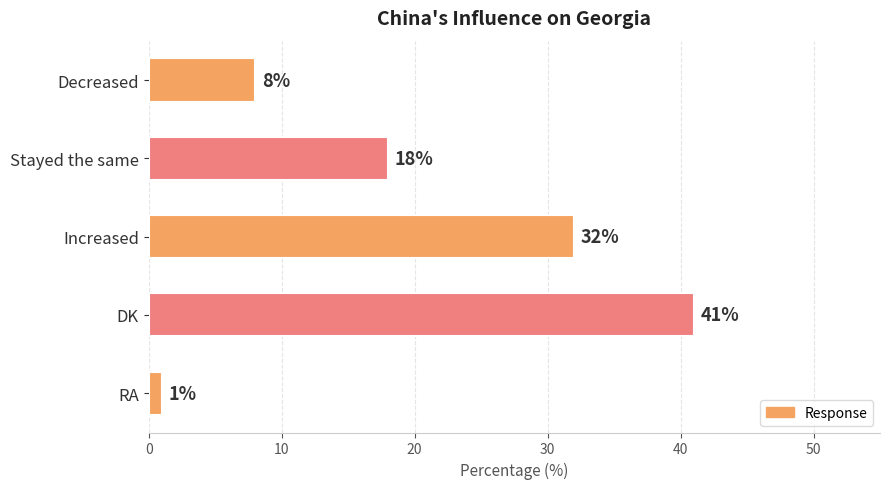

Does the chart contain any negative values?

No